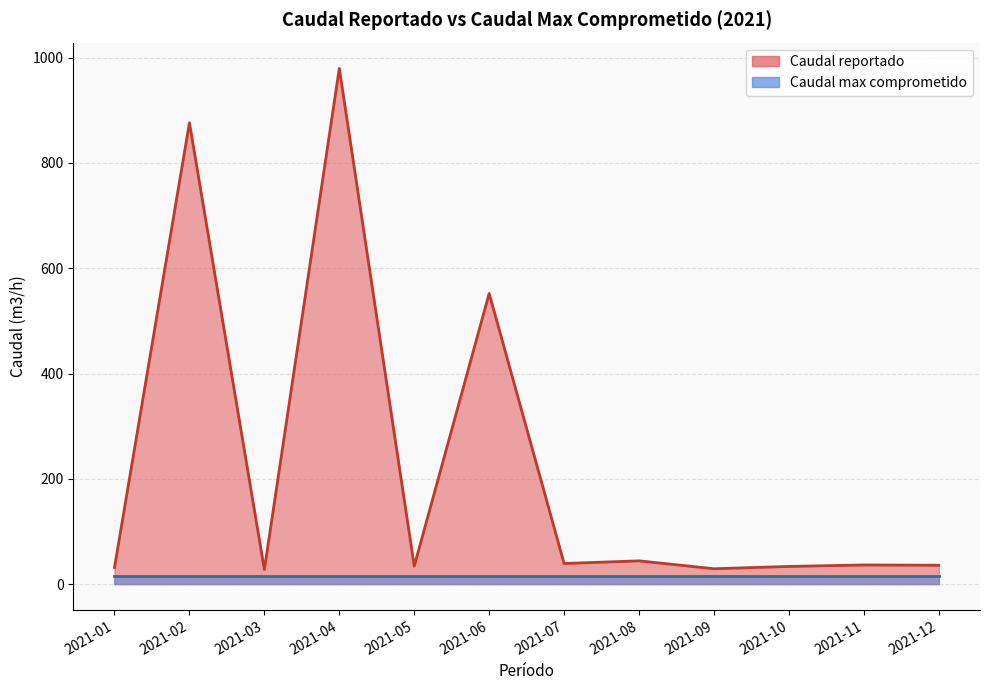

Is the value of Caudal reportado at 2021-11 greater than the value of Caudal max comprometido at 2021-11?

Yes